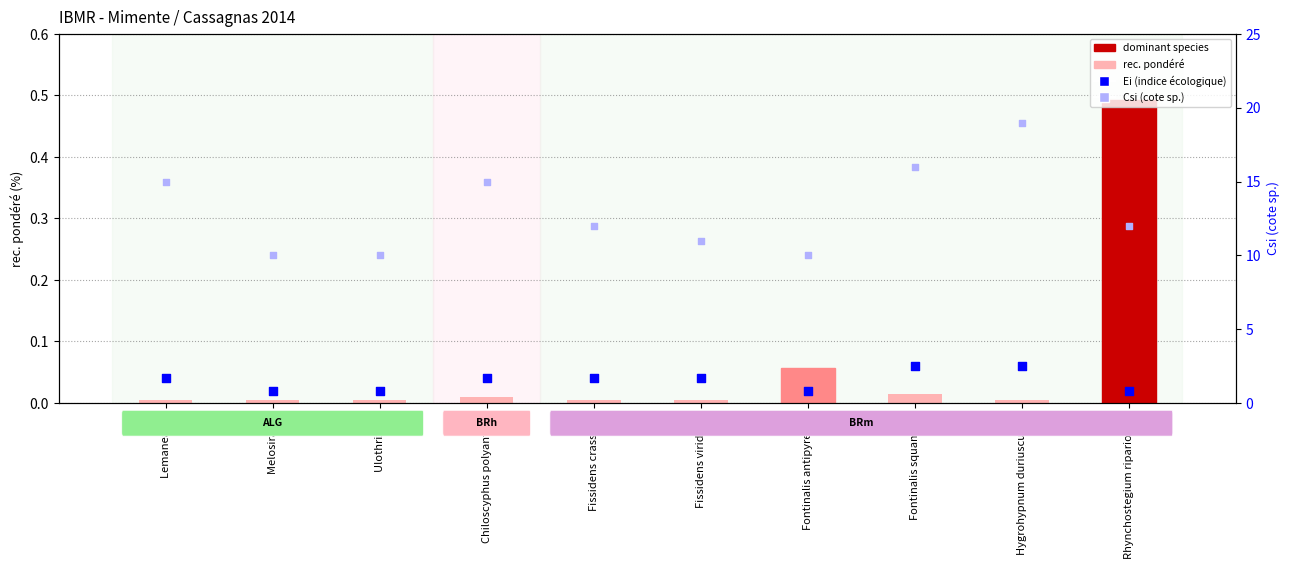

At which category is the sum across all series the highest?

Hygrohypnum duriusculum